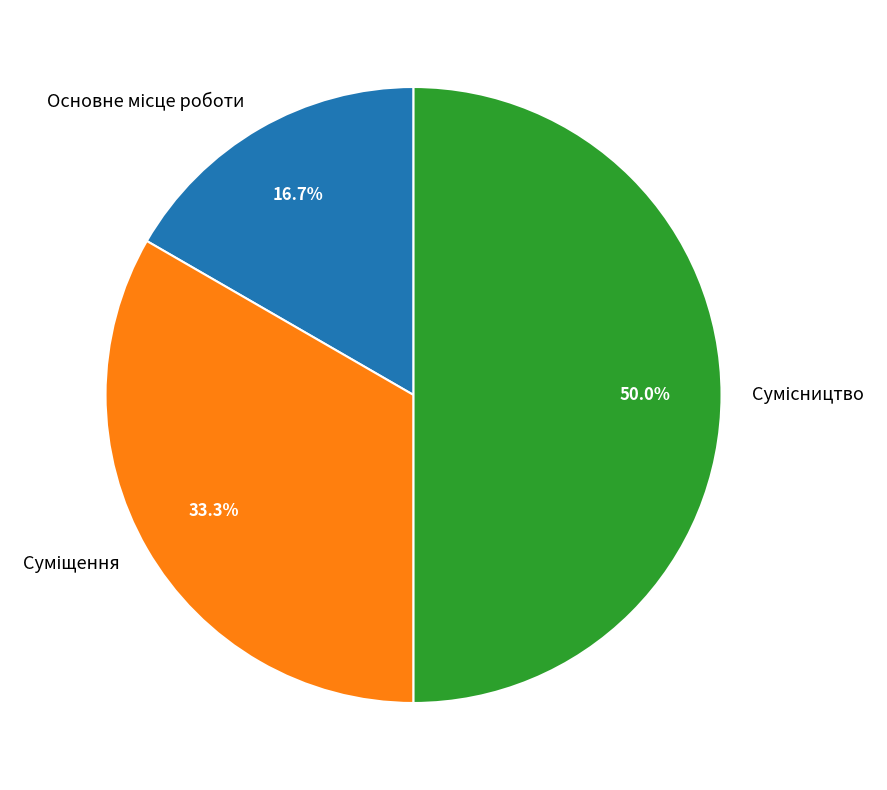

True or false: Сумісництво accounts for 50% of the total.

True